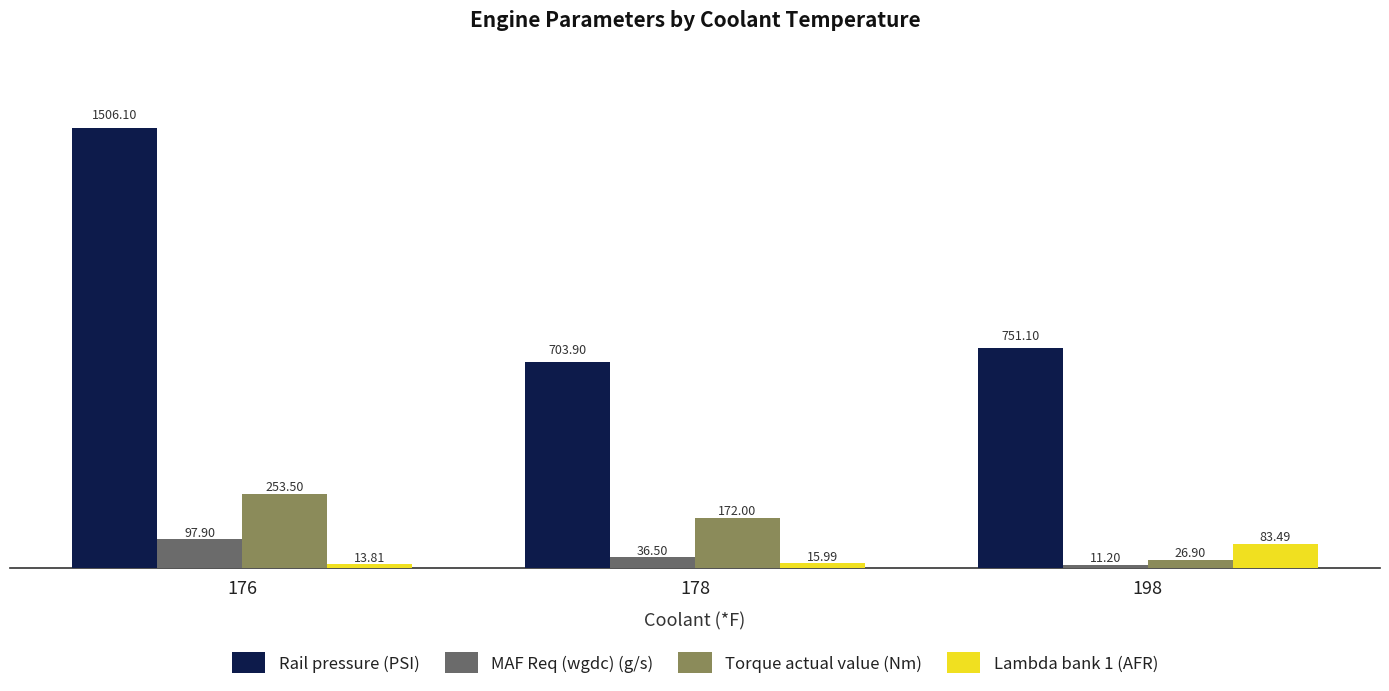

Reading right to left, extract all data points from this chart.

Rail pressure (PSI): 198=751.1	178=703.9	176=1506.1
MAF Req (wgdc) (g/s): 198=11.2	178=36.5	176=97.9
Torque actual value (Nm): 198=26.9	178=172.0	176=253.5
Lambda bank 1 (AFR): 198=83.5	178=16.0	176=13.8